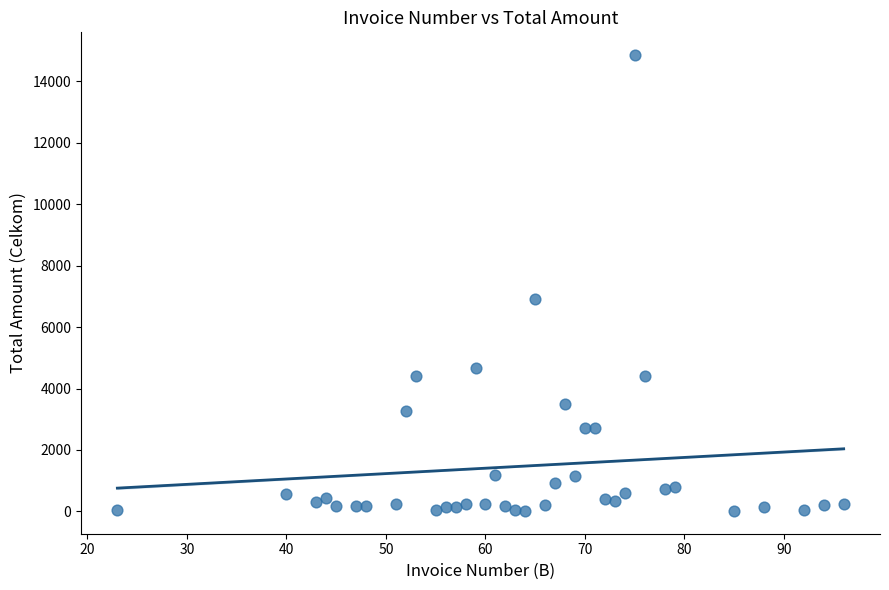

What is the range of Y values (max minus min)?

14840.6